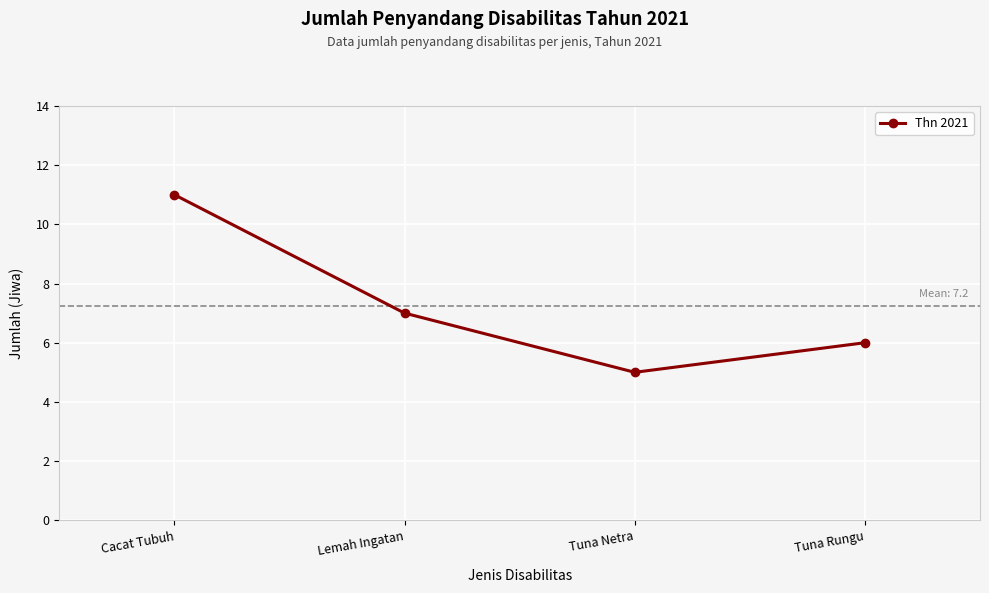

Reading left to right, what are all the values shown in this chart?

Cacat Tubuh=11	Lemah Ingatan=7	Tuna Netra=5	Tuna Rungu=6